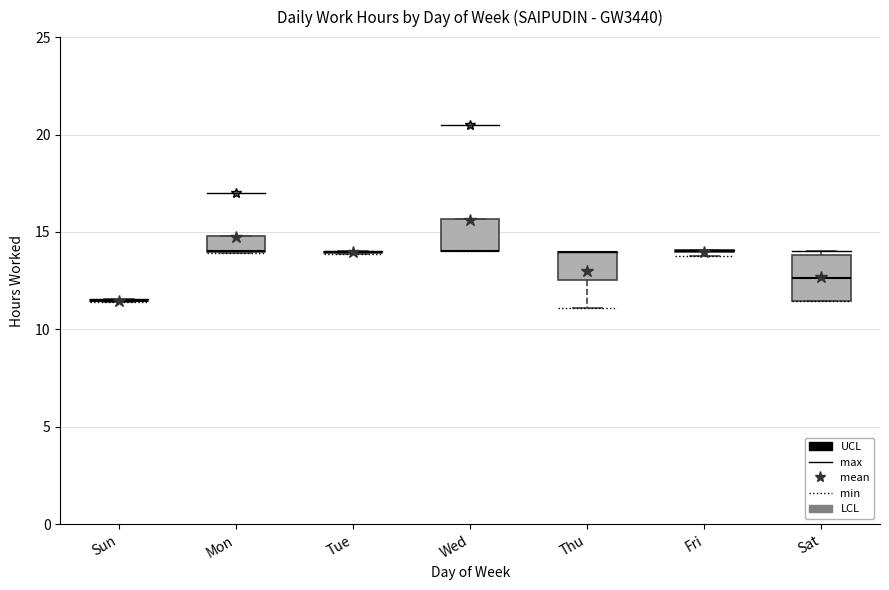

Which box is the tallest, from its lower edge to its upper edge?

Sat